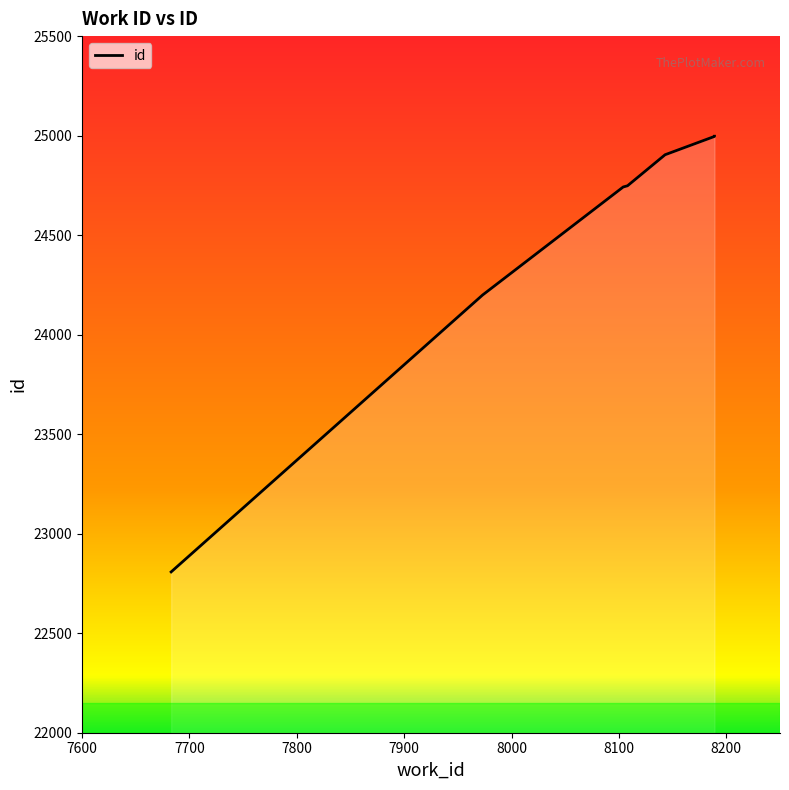

Does the chart have visible grid lines?

No